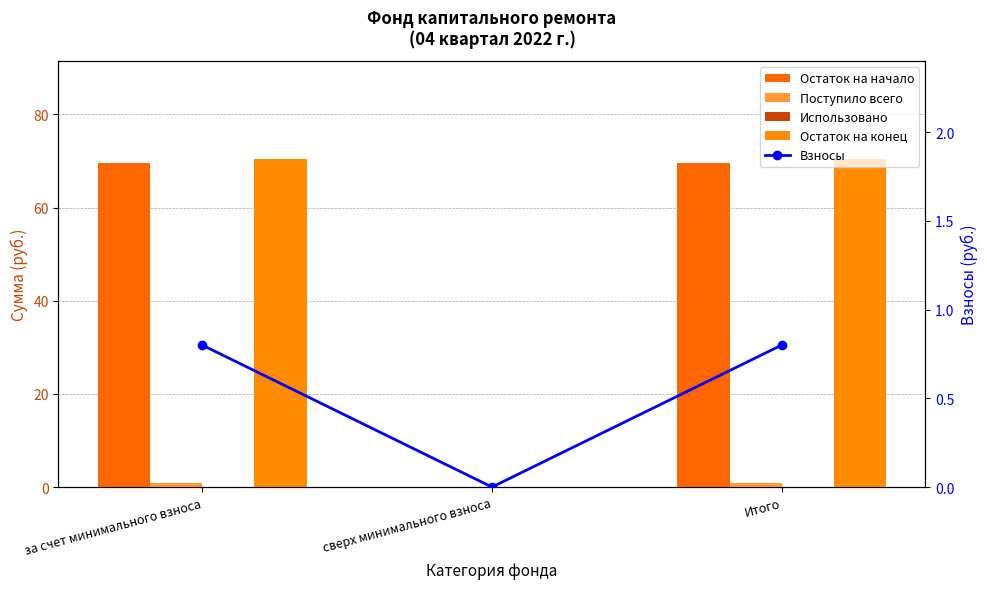

List the series in order of their peak value, lowest first.

Использовано, Поступило всего, Взносы, Остаток на начало, Остаток на конец